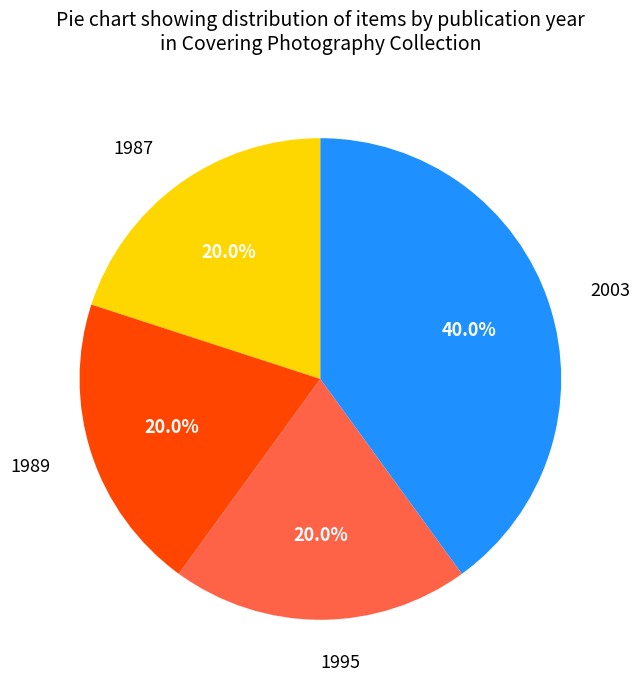

Which category has the biggest portion of the pie?

2003